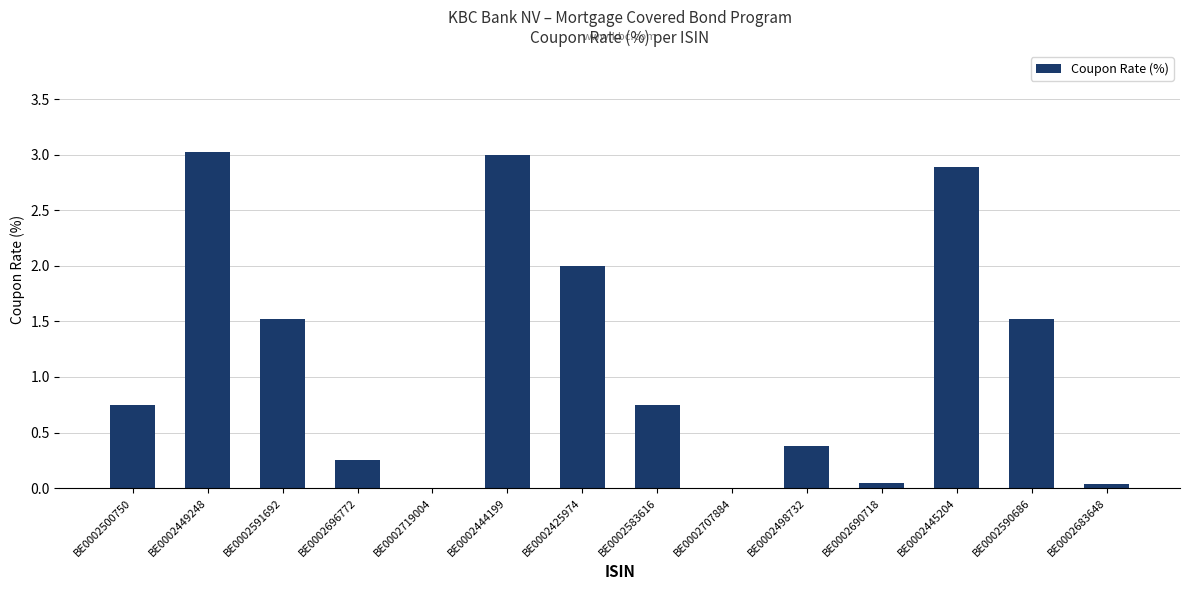

The chart shows a value of -1.9 at BE0002719004. True or false?

False